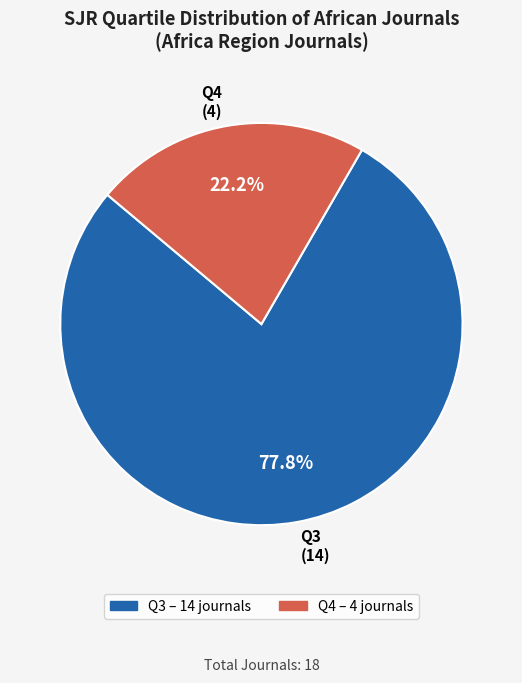

How many slices are in this pie chart?

2